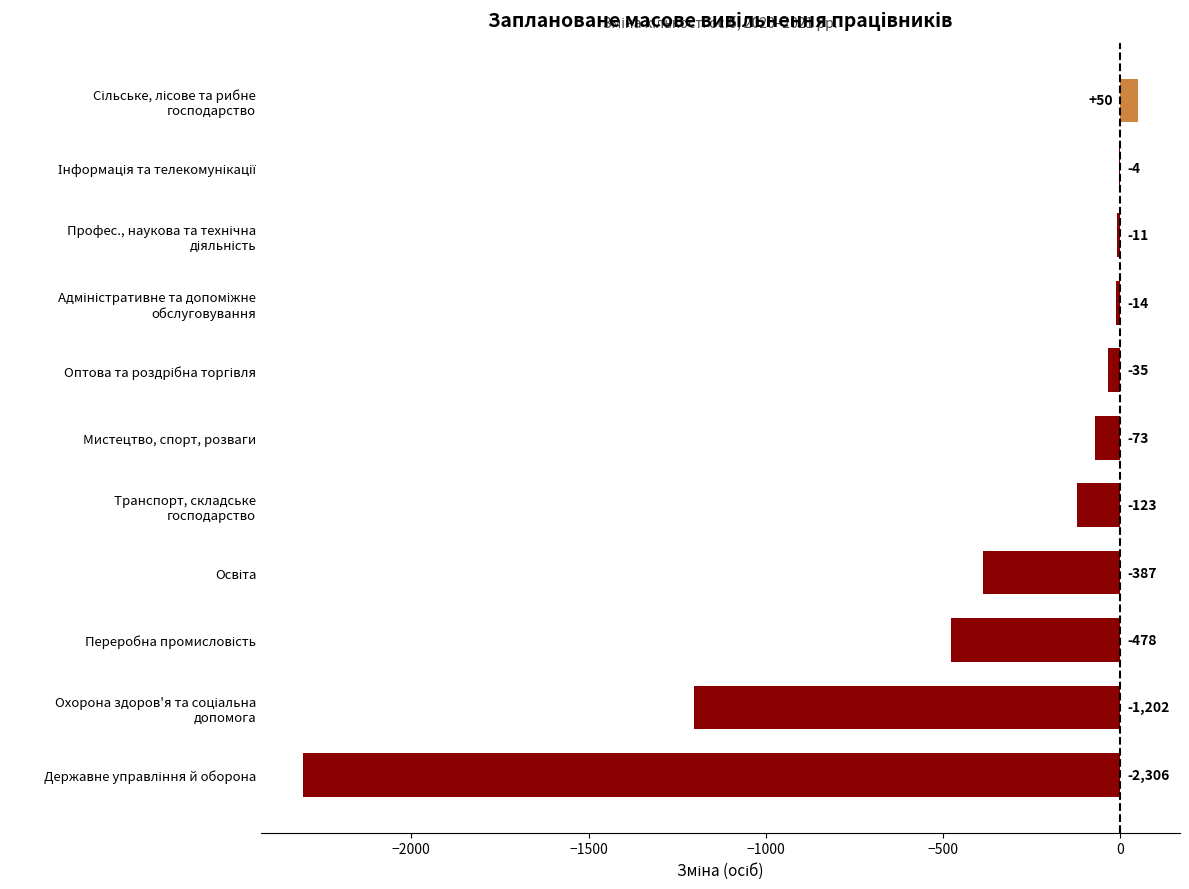

What is the sum of all values?

-4583